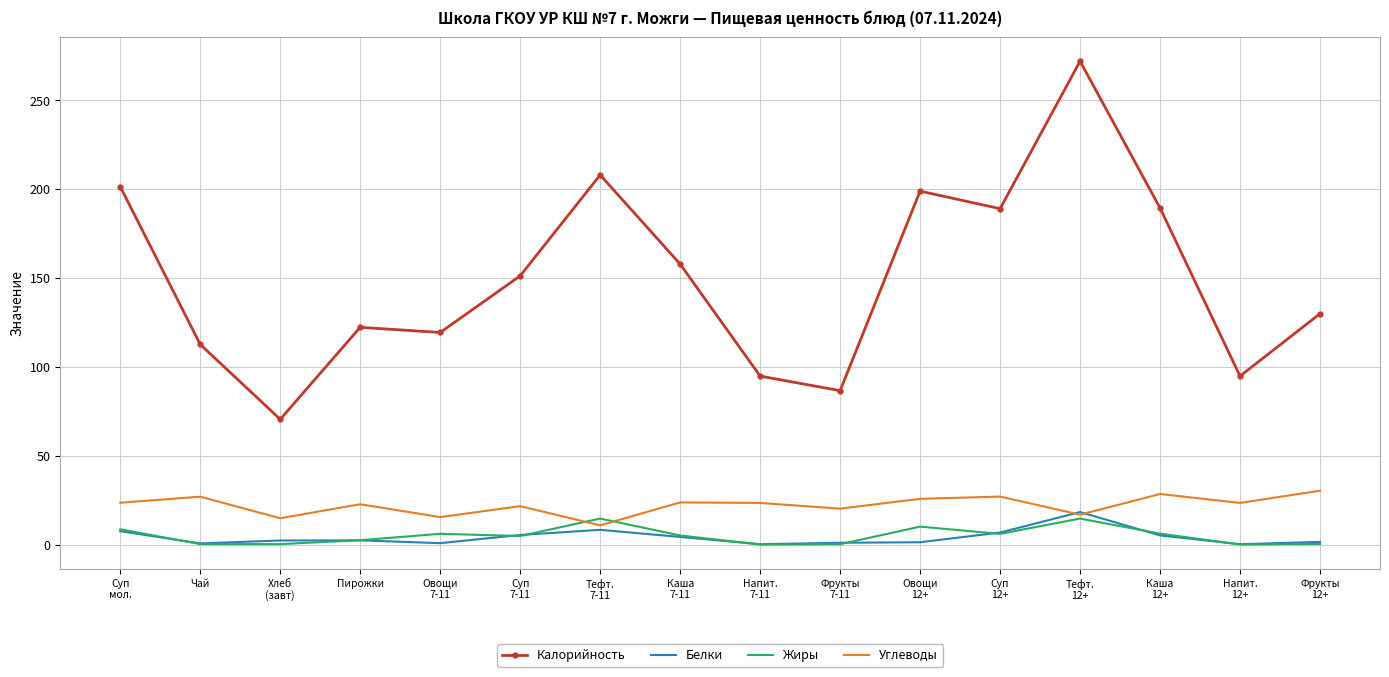

What is the highest value of the Калорийность series?

272.0